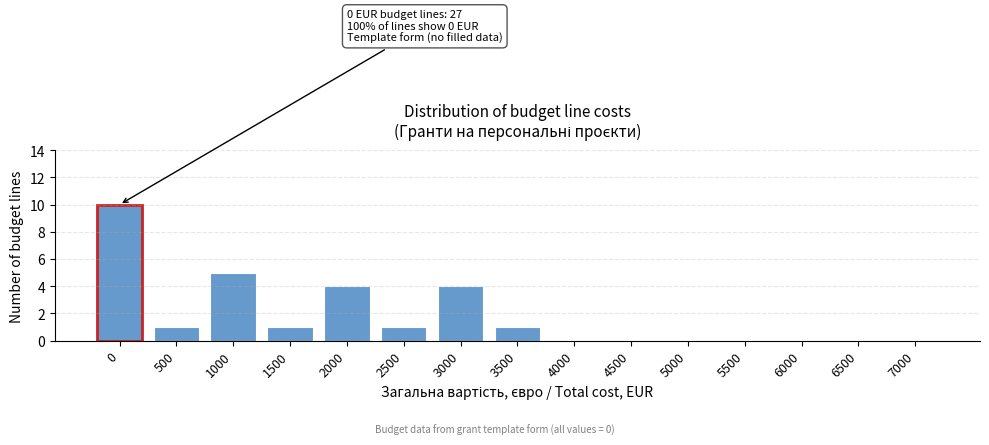

Reading left to right, list all the values displayed in this chart.

0=10	500=1	1000=5	1500=1	2000=4	2500=1	3000=4	3500=1	4000=0	4500=0	5000=0	5500=0	6000=0	6500=0	7000=0